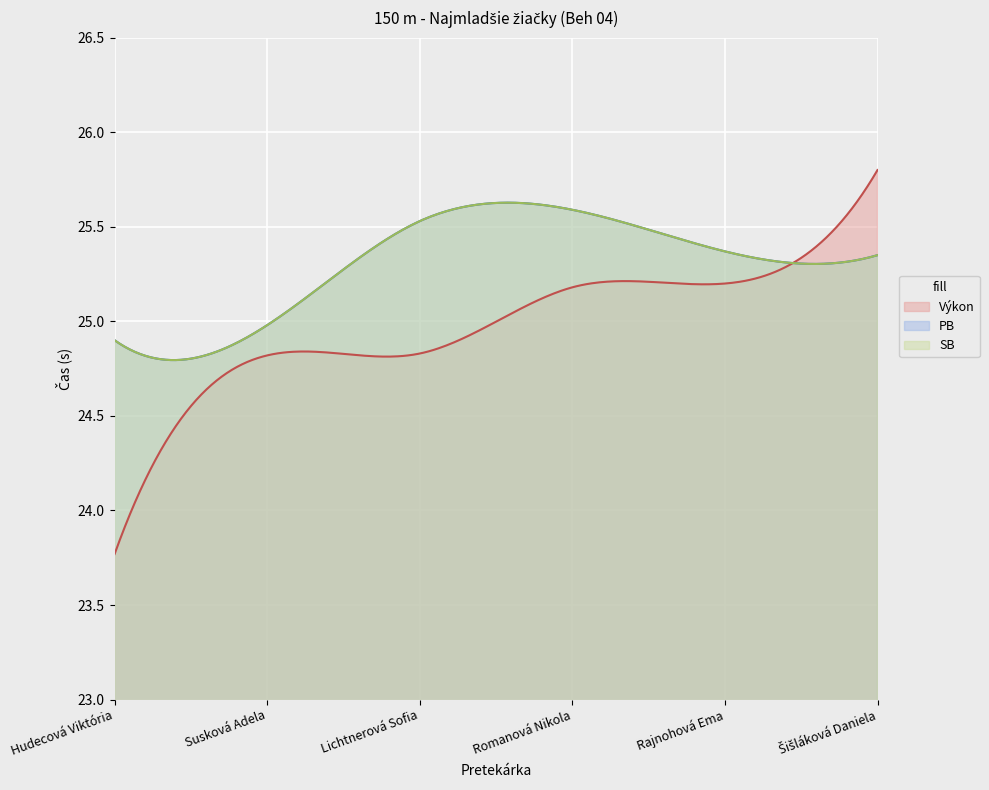

Is the value of SB at Susková Adela greater than the value of Výkon at Hudecová Viktória?

Yes